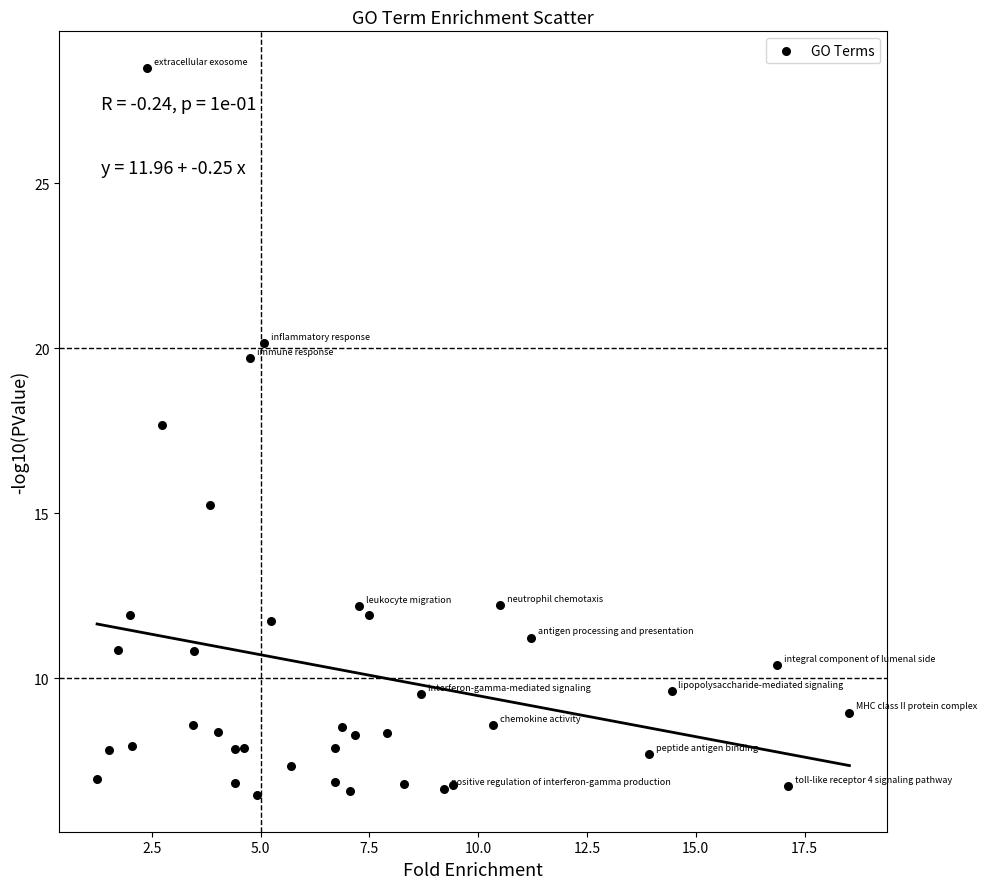

What is the range of X values (max minus min)?

17.3